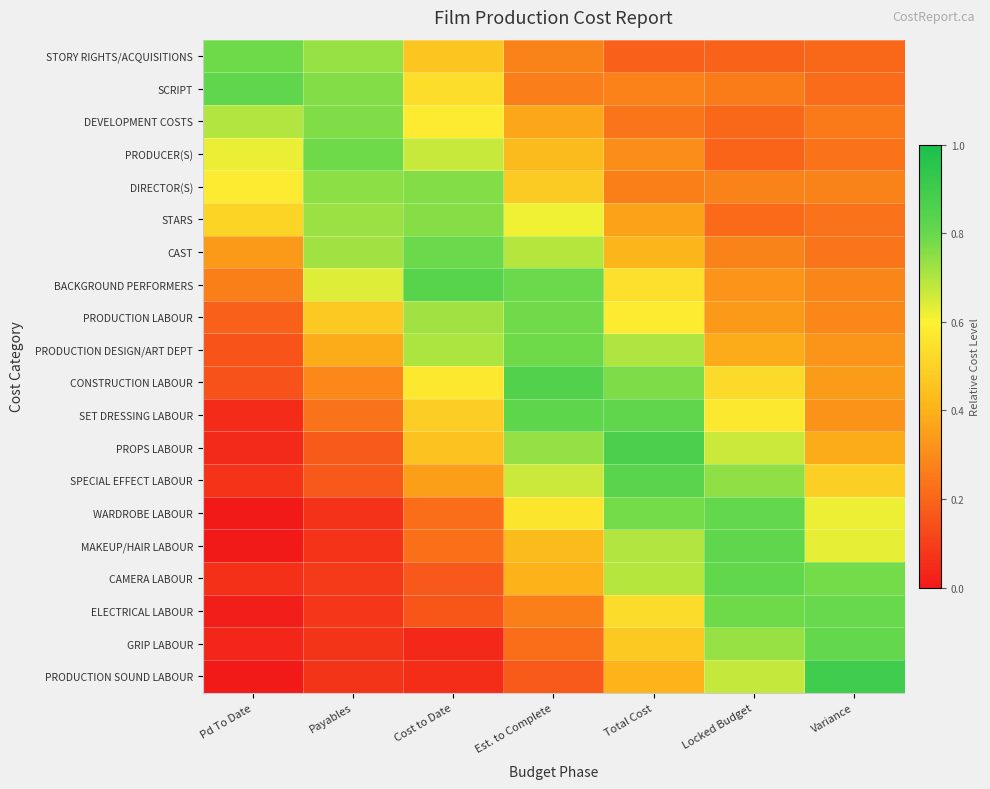

How many categories are shown in the chart?

7